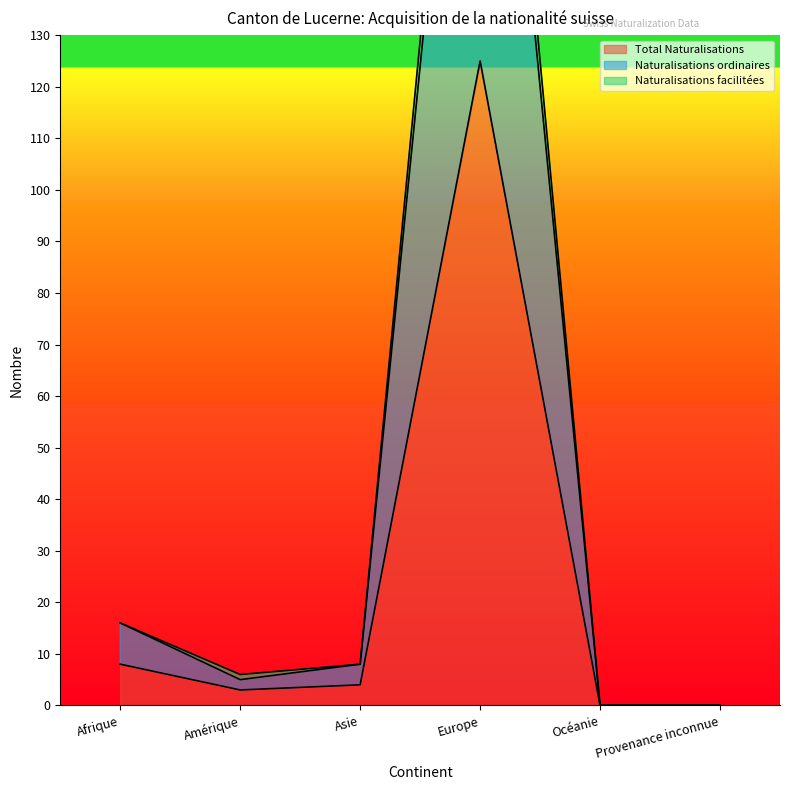

At which category does the chart reach its peak across all series?

Europe